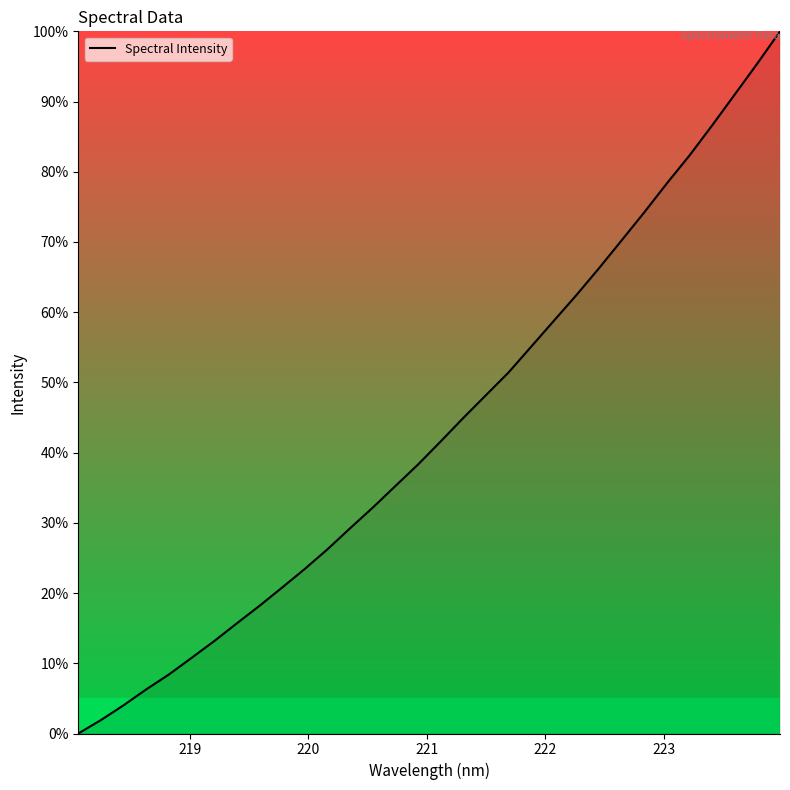

What is the greatest value displayed?

100.0